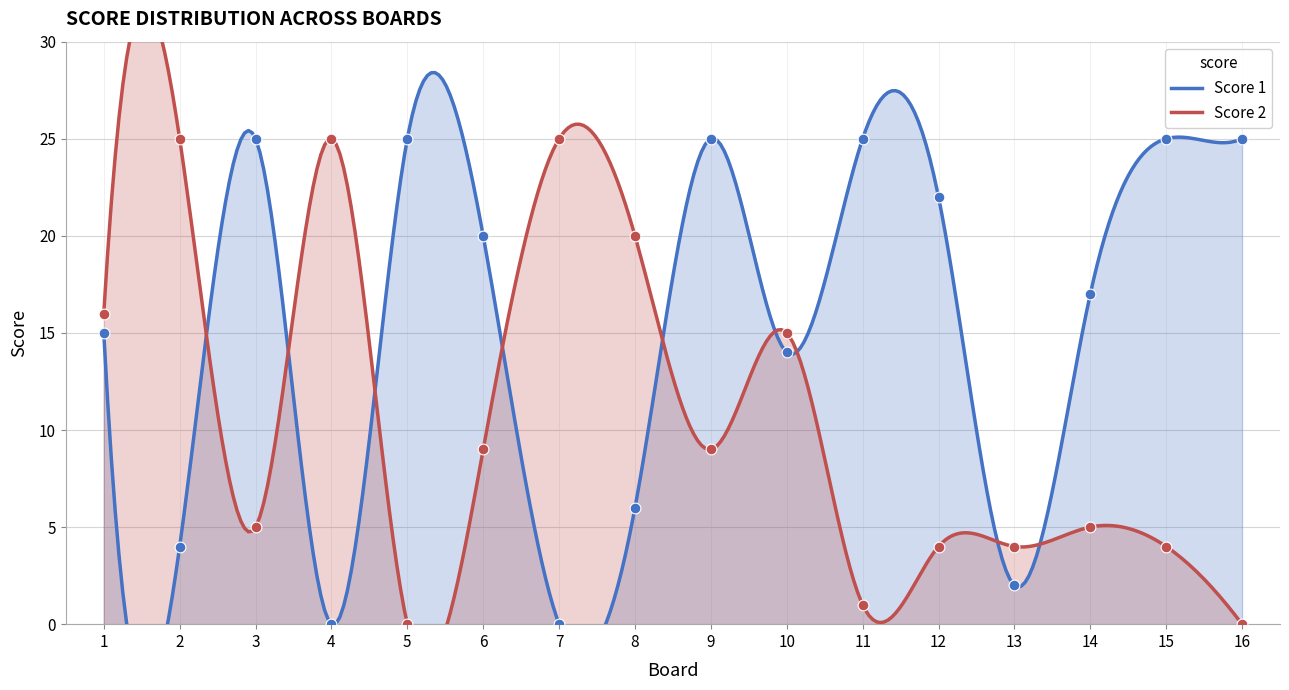

At which category is the sum across all series the highest?

9